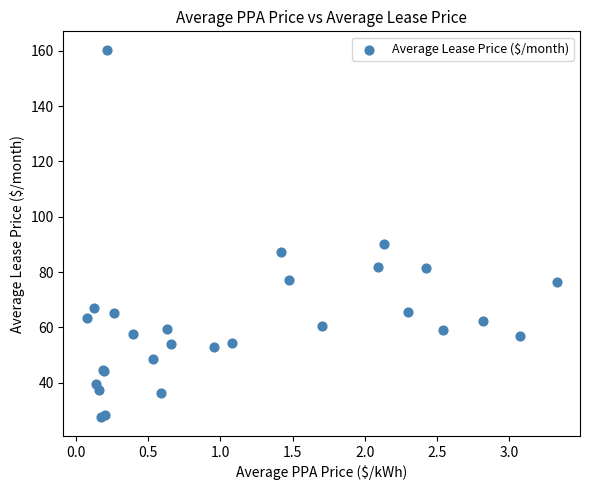

What Y value in the scatter plot is closest to 93?

90.0